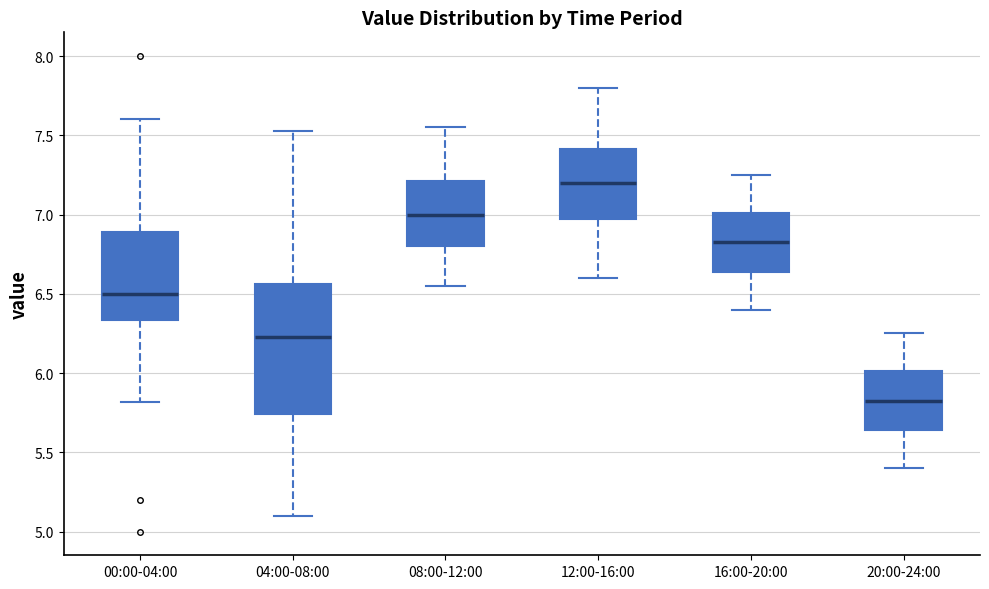

Which box's median line is the highest?

12:00-16:00